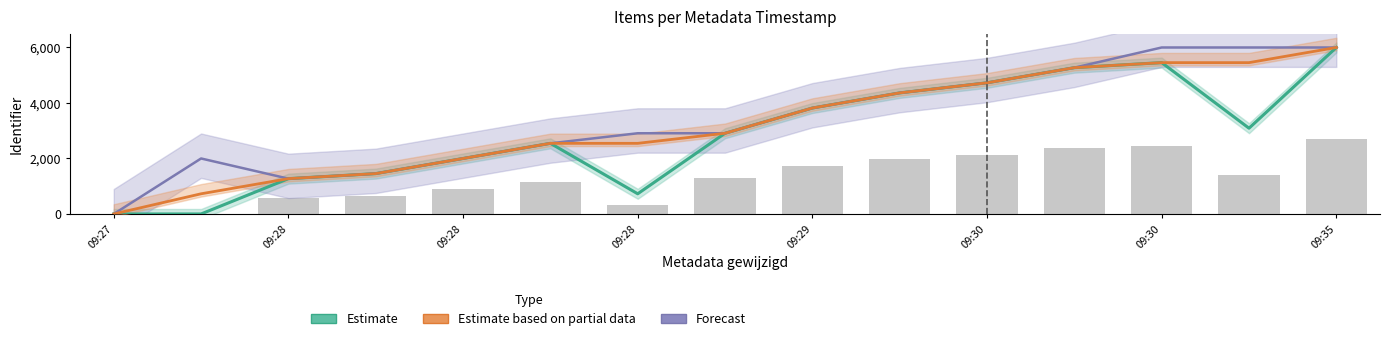

How many values in the Forecast series are below 2909?

6